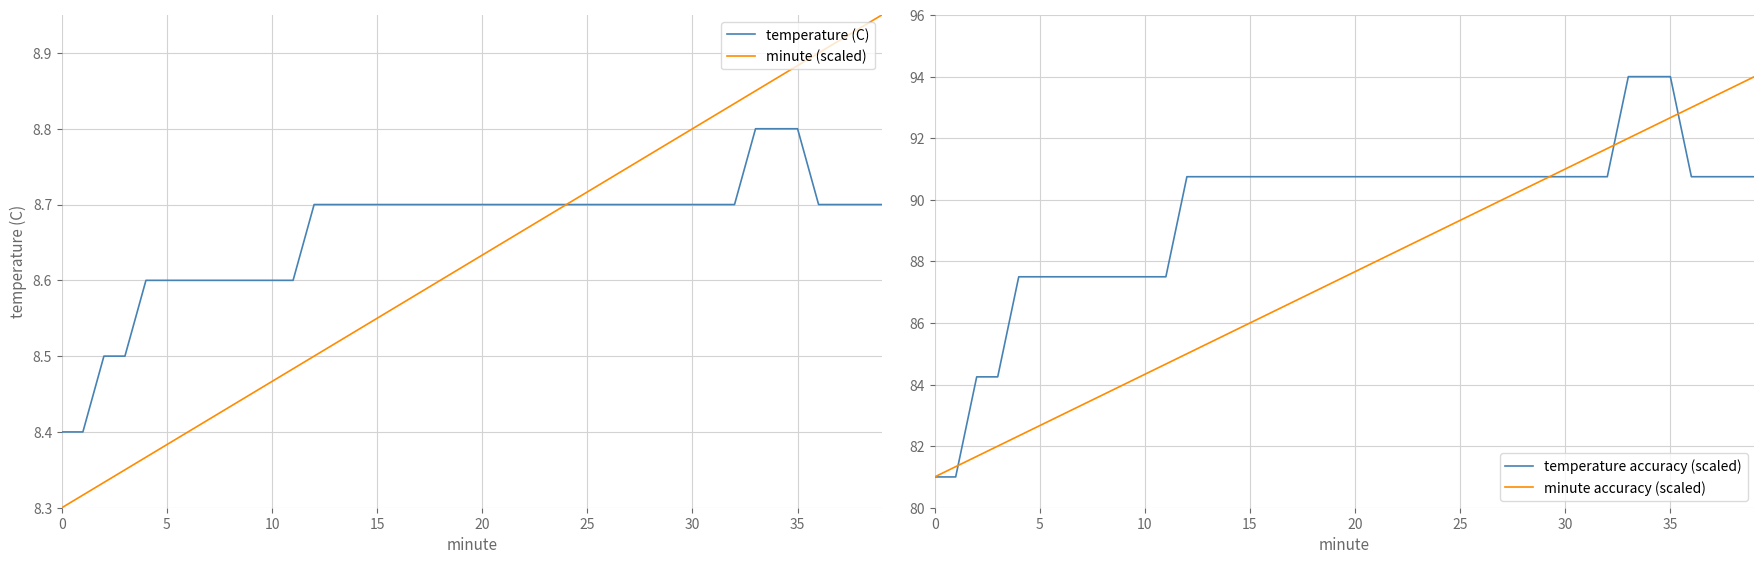

What value does the minute (scaled) series have at 36?

8.9